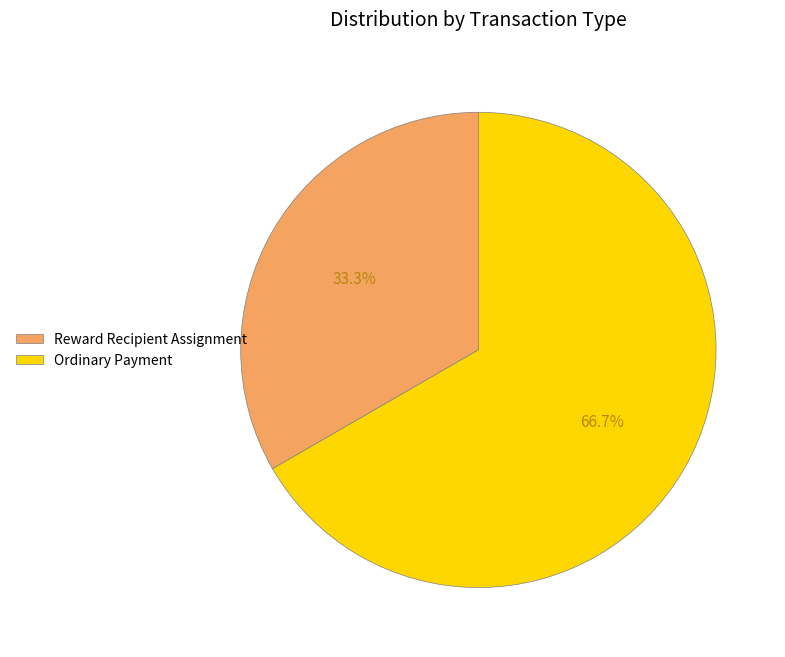

Which category has the smallest portion of the pie?

Reward Recipient Assignment